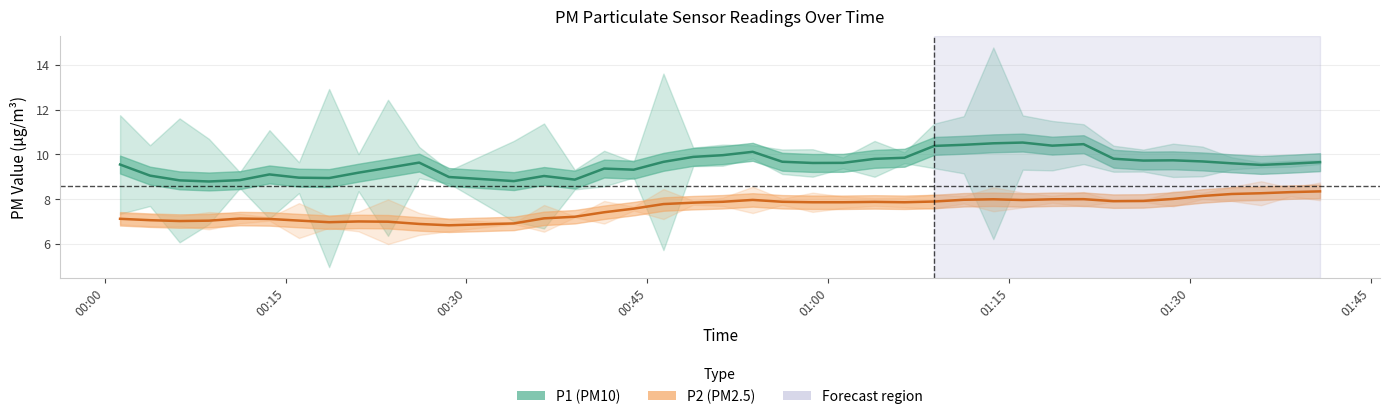

Reading right to left, what are all the values shown in this chart?

P1 (PM10): 9.7	9.6	9.5	9.6	9.7	9.7	9.7	9.8	10.5	10.4	10.5	10.5	10.4	10.4	9.9	9.8	9.6	9.6	9.7	10.1	10.0	9.9	9.7	9.3	9.4	8.9	9.0	8.8	9.0	9.6	9.4	9.2	8.9	9.0	9.1	8.9	8.8	8.8	9.1	9.5
P2 (PM2.5): 8.3	8.3	8.3	8.2	8.1	8.0	7.9	7.9	8.0	8.0	8.0	8.0	8.0	7.9	7.9	7.9	7.9	7.9	7.9	8.0	7.9	7.8	7.8	7.6	7.4	7.2	7.1	6.9	6.8	6.9	7.0	7.0	7.0	7.0	7.1	7.1	7.0	7.0	7.1	7.1